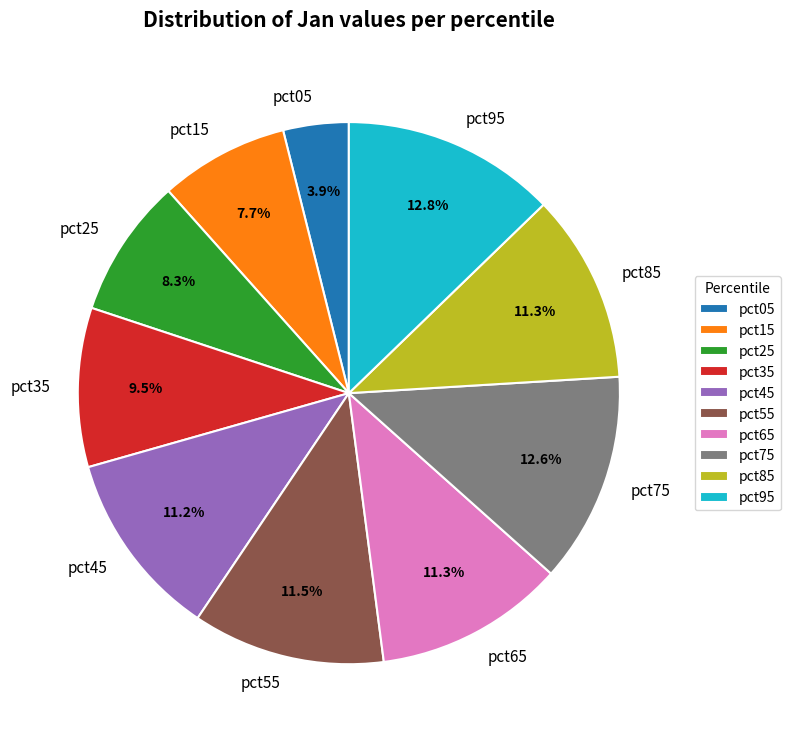

What percentage is the pct05 slice, to the nearest percent?

4%